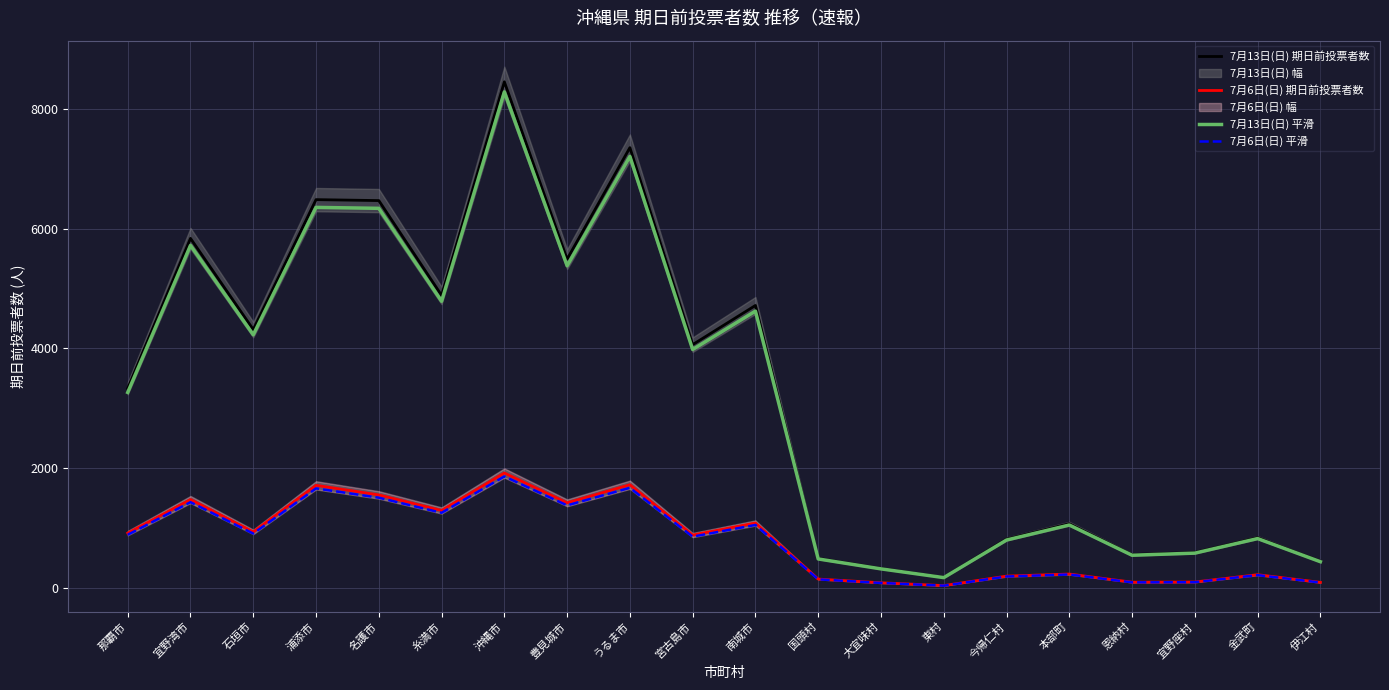

Which category has the highest value across all series?

沖縄市